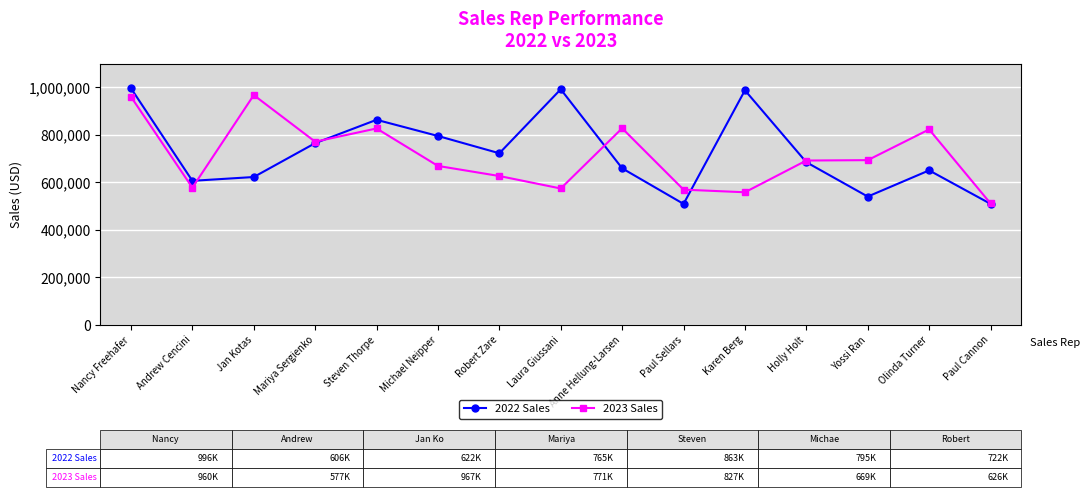

At which category is the sum across all series the highest?

Nancy Freehafer